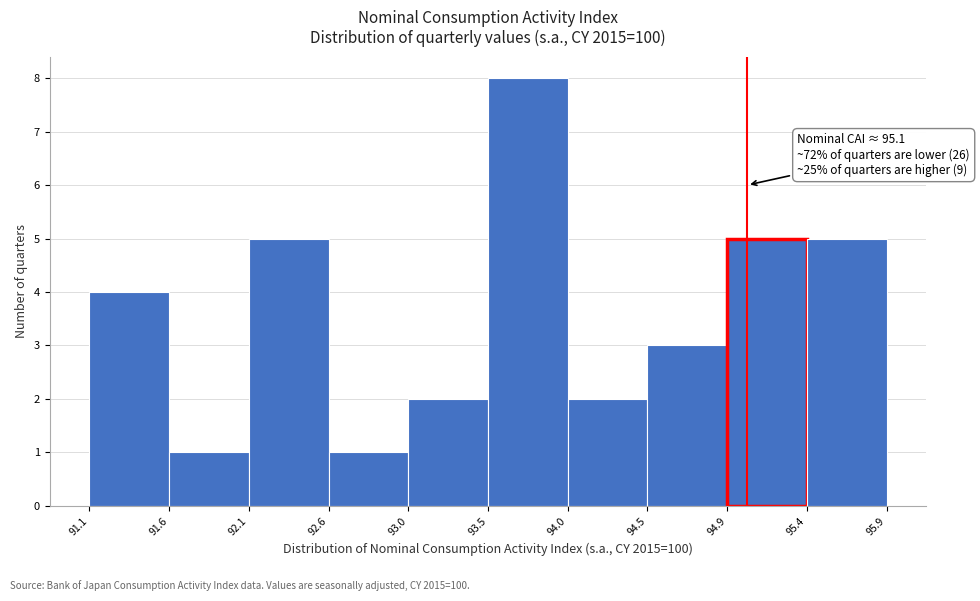

Which range on the x-axis has the tallest bar?

93.5 to 94.0